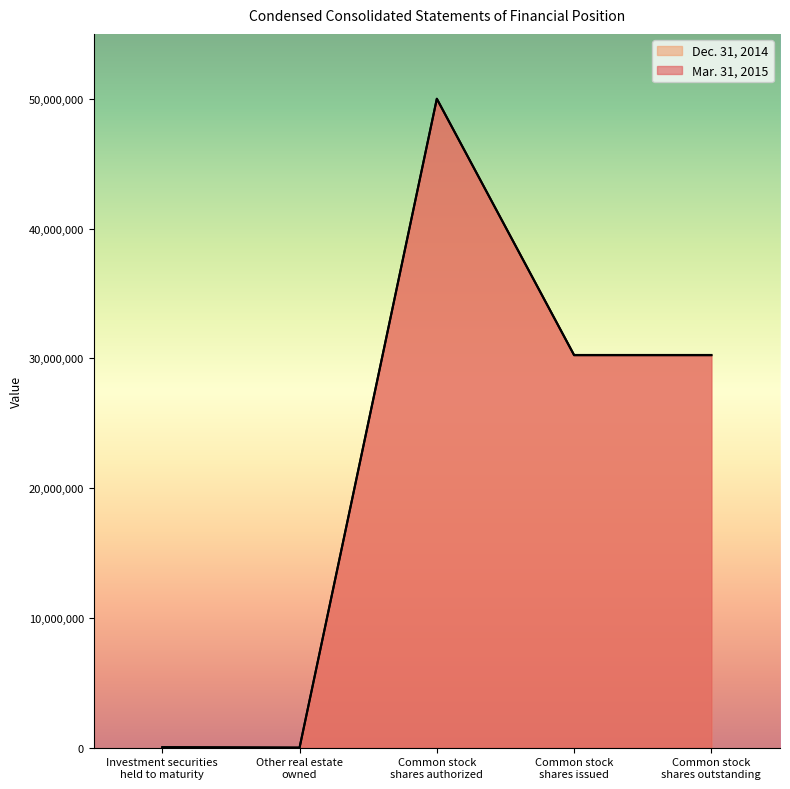

What is the sum of all Dec. 31, 2014 values?

113057727